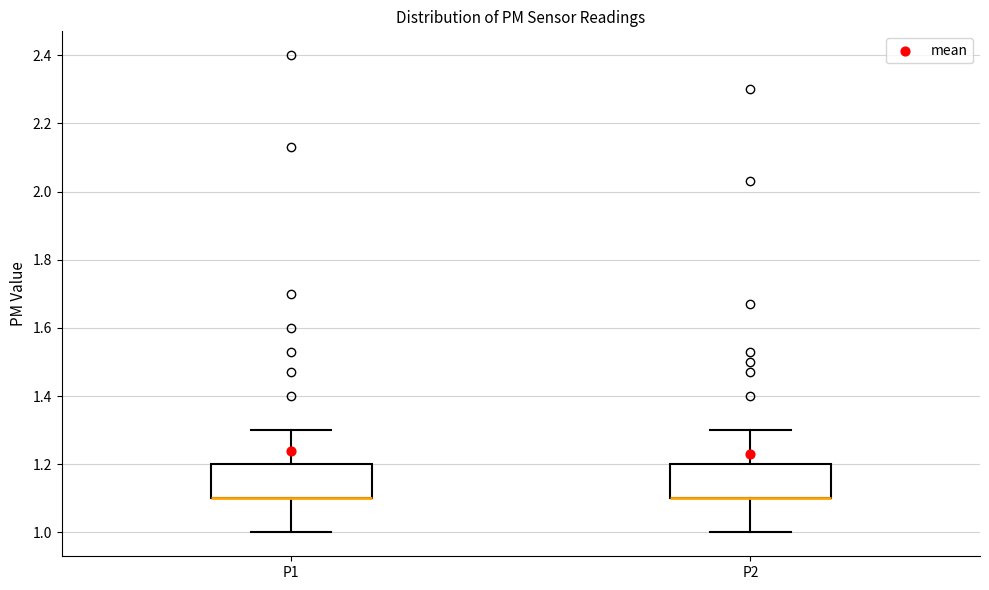

Reading left to right, read every box against the y-axis: the position of its median line, the range the box covers, and the ends of its whiskers. The values are not printed on the chart, so give them approximately, as read against the axis.

P1: median 1.1 (drawn on the box's lower edge), box 1.1 to 1.2, whiskers 1.0 to 1.3
P2: median 1.1 (drawn on the box's lower edge), box 1.1 to 1.2, whiskers 1.0 to 1.3